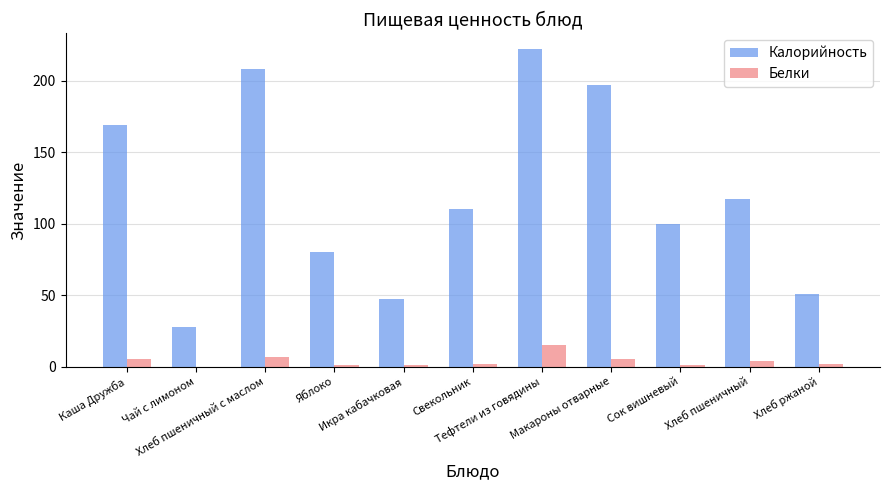

Which series has the largest total across all categories?

Калорийность